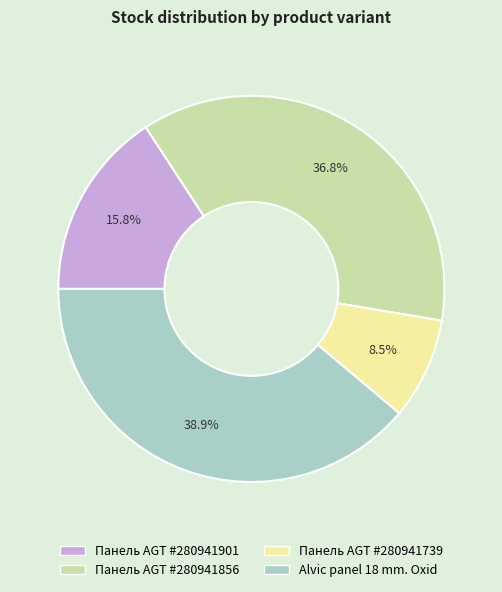

Is there a majority slice in this chart?

No